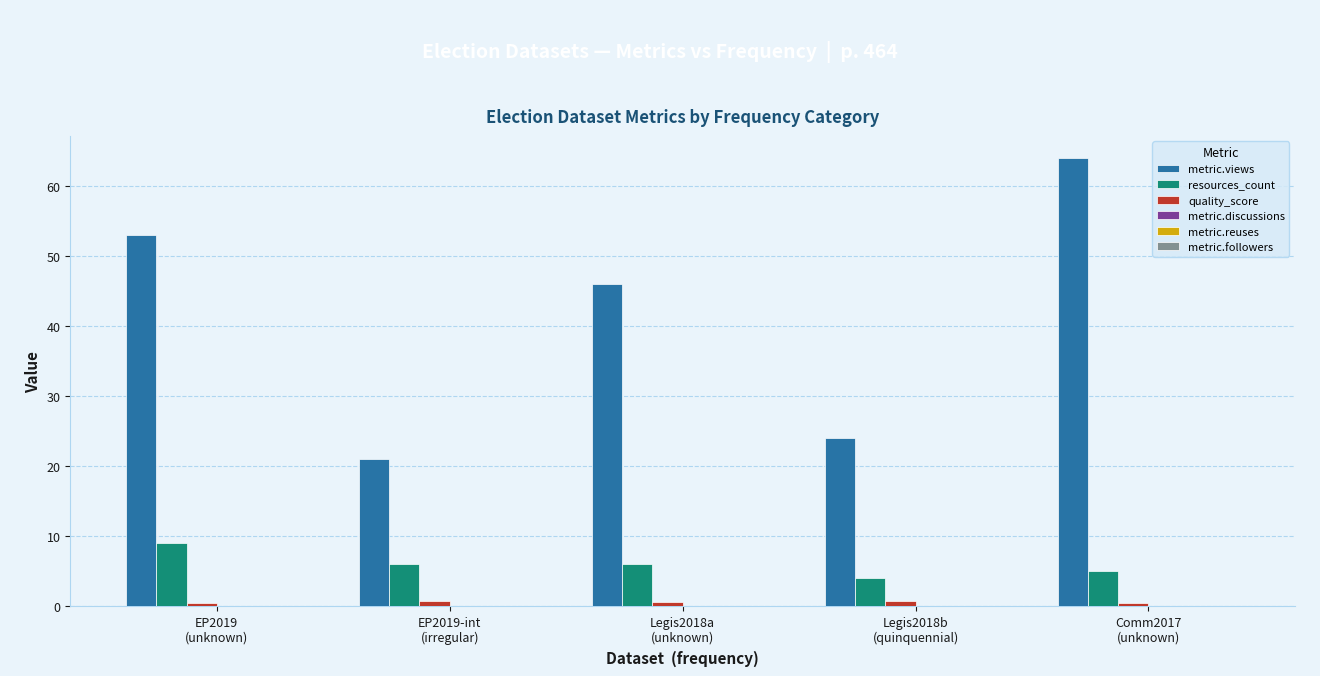

What is the difference between the maximum and second lowest values in the quality_score series?

0.3